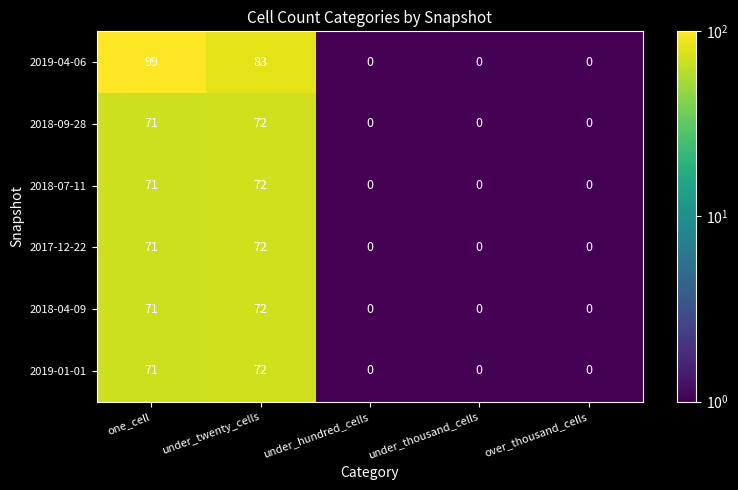

What is the greatest value displayed?

99